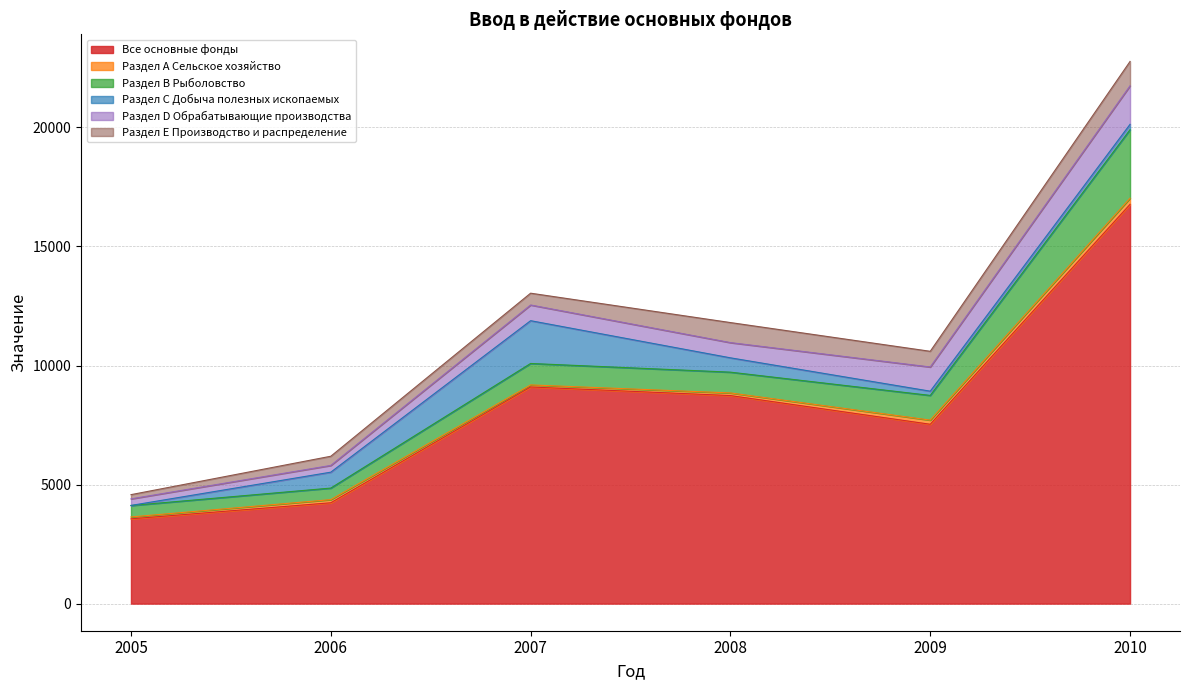

How many interior local peaks does the Раздел А Сельское хозяйство series have?

1